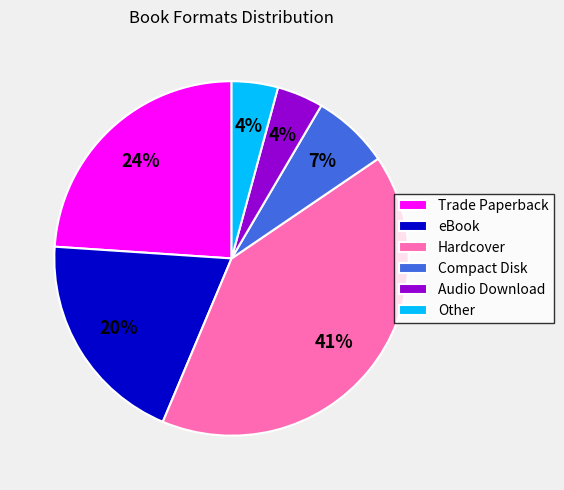

The Hardcover slice represents 28% of the pie. True or false?

False